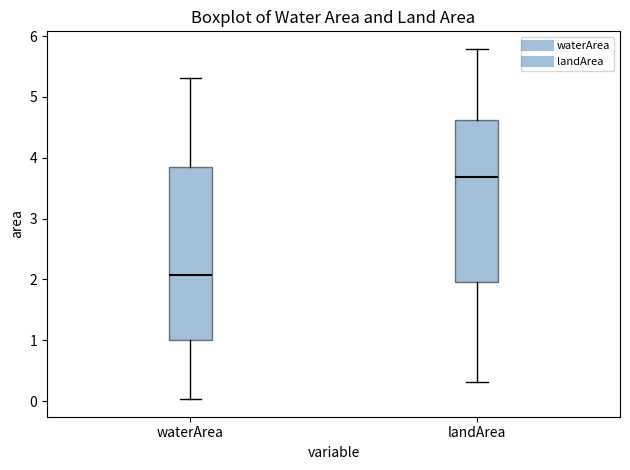

Where is the lower edge of the box for waterArea on the y-axis? The values are not printed on the chart, so give them approximately, as read against the axis.

1.0